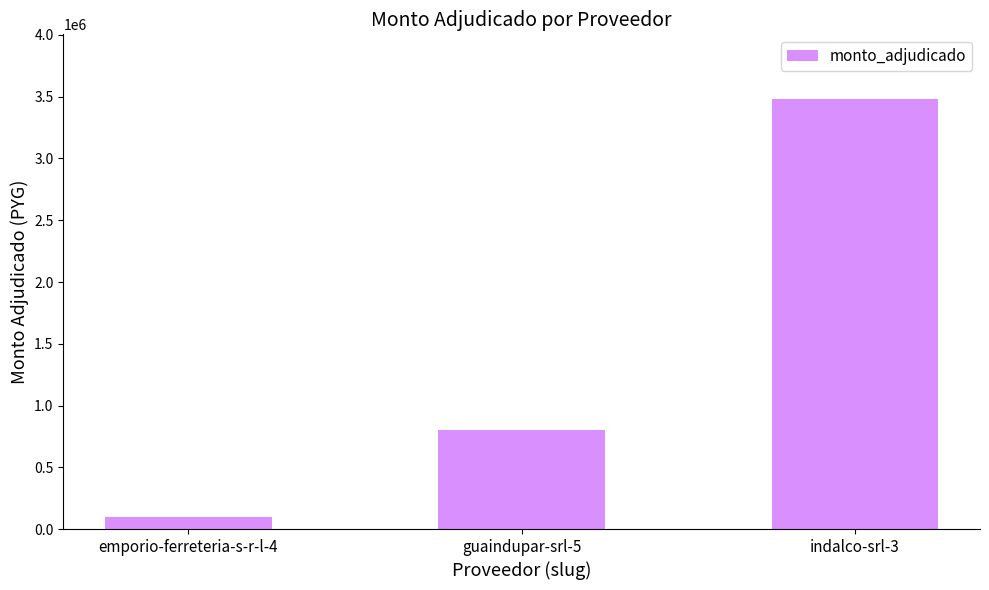

True or false: the data shows 3482780 at indalco-srl-3.

True